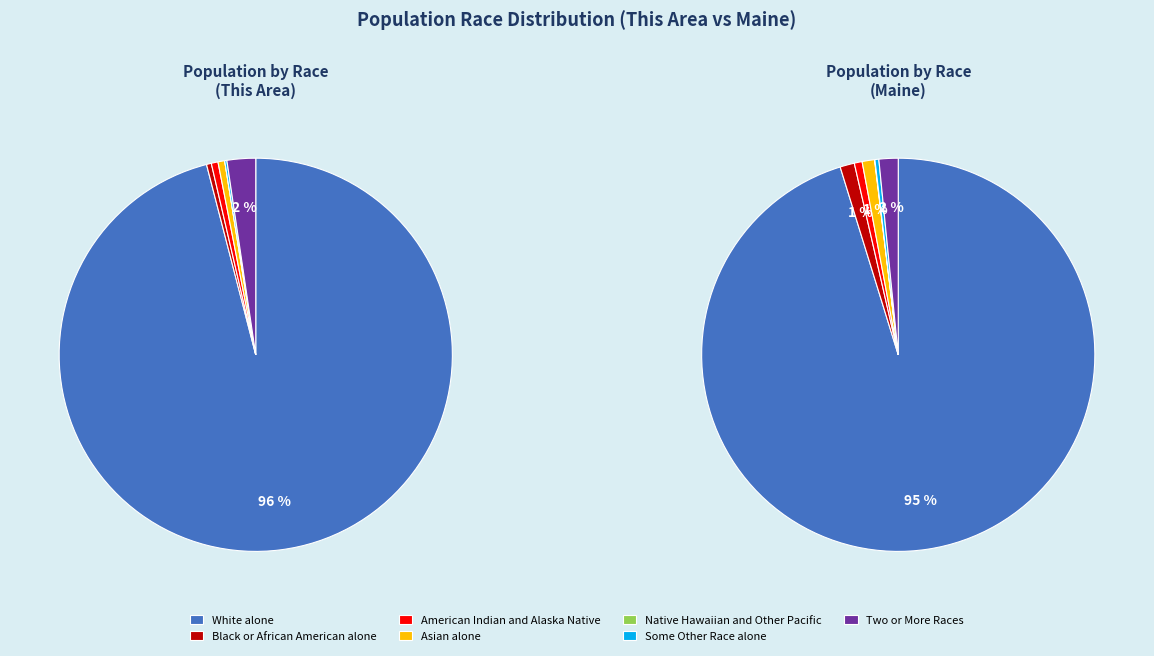

To the nearest percent, what is the difference between the largest and smallest slice percentages?

96%